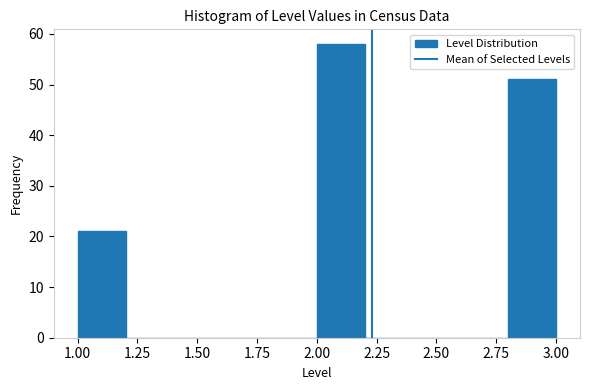

Reading left to right, transcribe this chart: for each bar, give the range it covers on the x-axis and its height. The values are not printed on the chart, so give them approximately, as read against the axis.

1.0 to 1.2: 21
1.2 to 1.4: 0
1.4 to 1.6: 0
1.6 to 1.8: 0
1.8 to 2.0: 0
2.0 to 2.2: 58
2.2 to 2.4: 0
2.4 to 2.6: 0
2.6 to 2.8: 0
2.8 to 3.0: 51